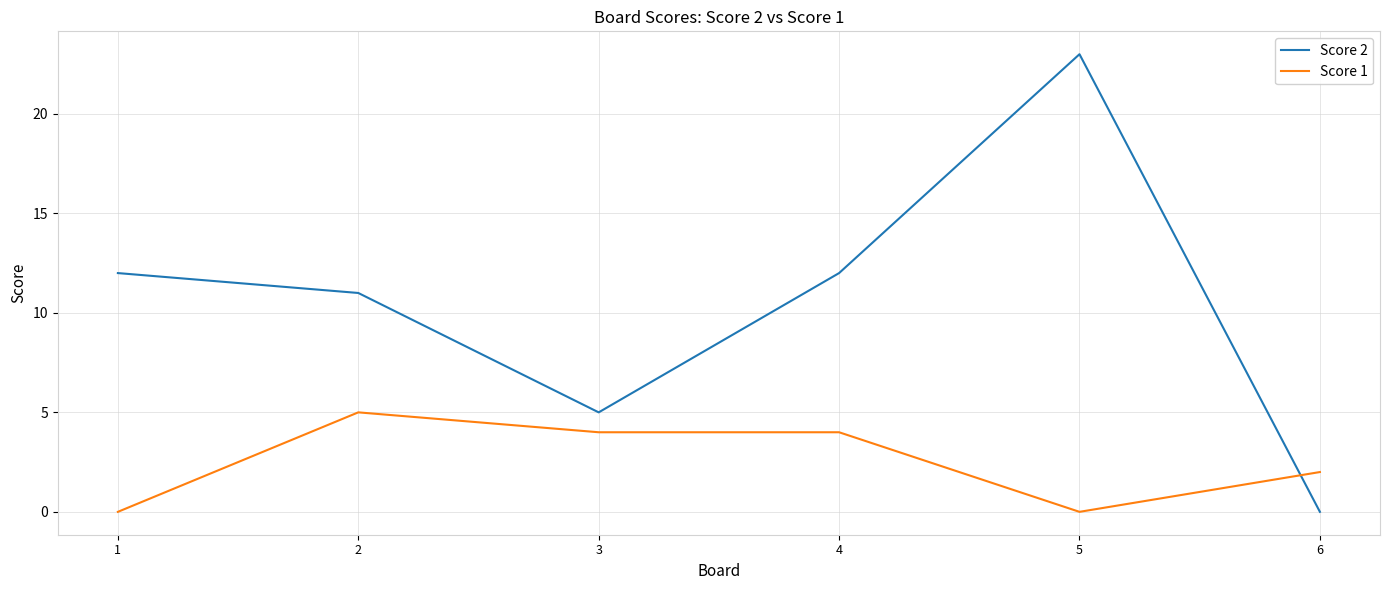

What is the approximate value of Score 2 at 1, to the nearest 10?

10